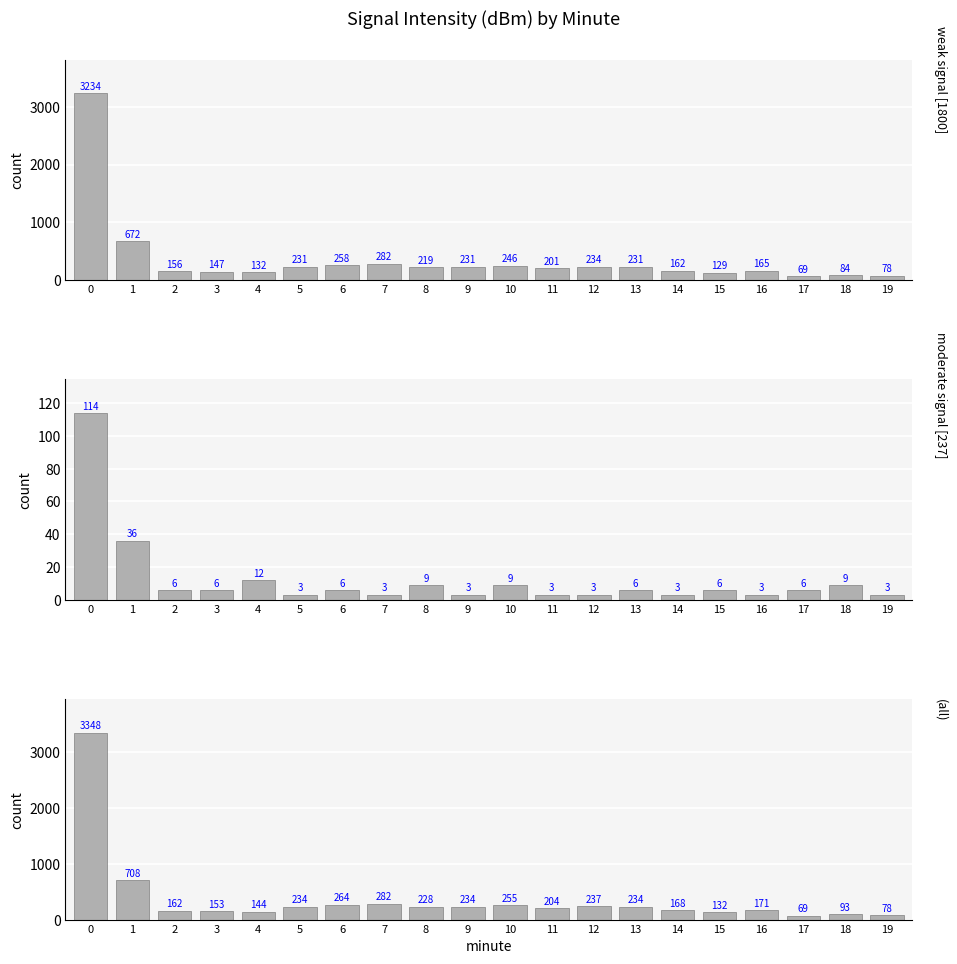

How many bars are there in each group?

3